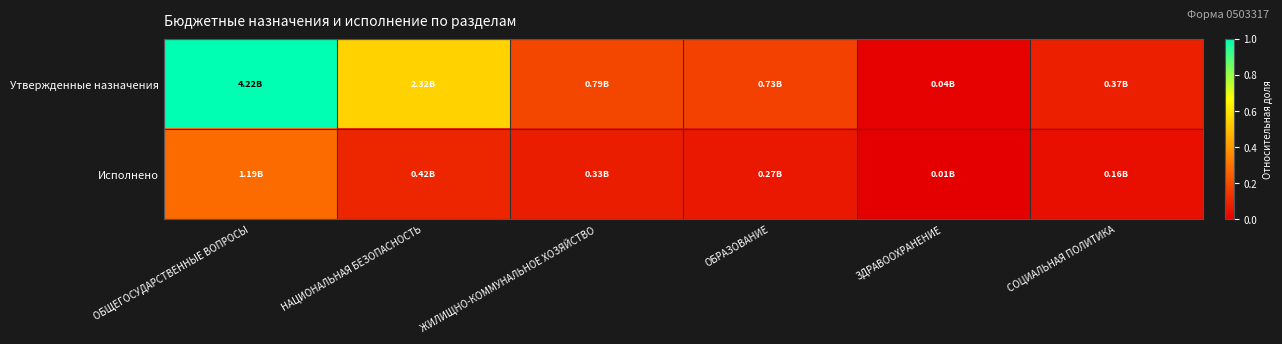

Which label corresponds to the smallest value in the chart?

ЗДРАВООХРАНЕНИЕ